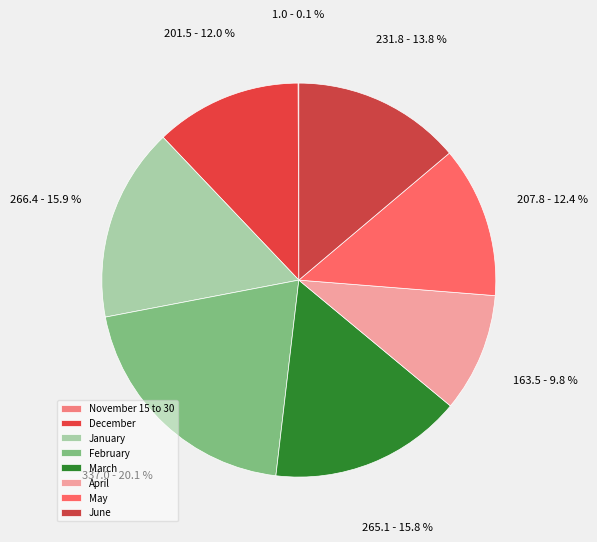

The March slice represents 27% of the pie. True or false?

False